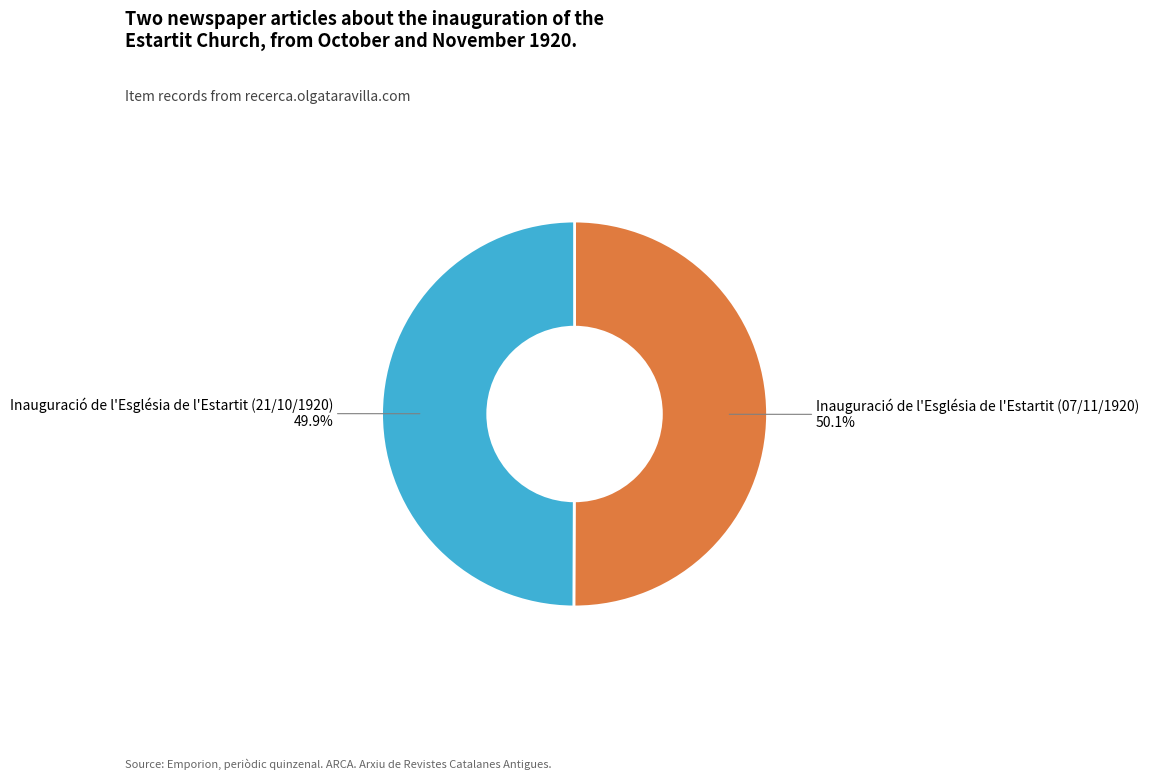

What is the ratio of the value at Inauguració de l'Església de l'Estartit (21/10/1920) to the value at Inauguració de l'Església de l'Estartit (07/11/1920)?

1.0